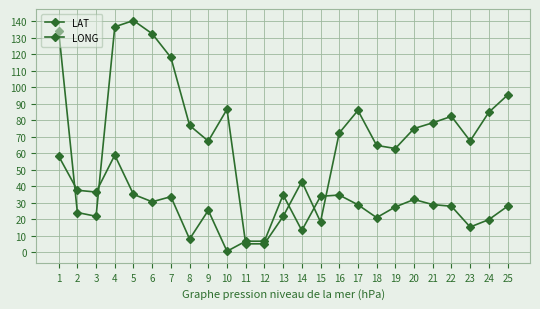

Which category has the highest value across all series?

5